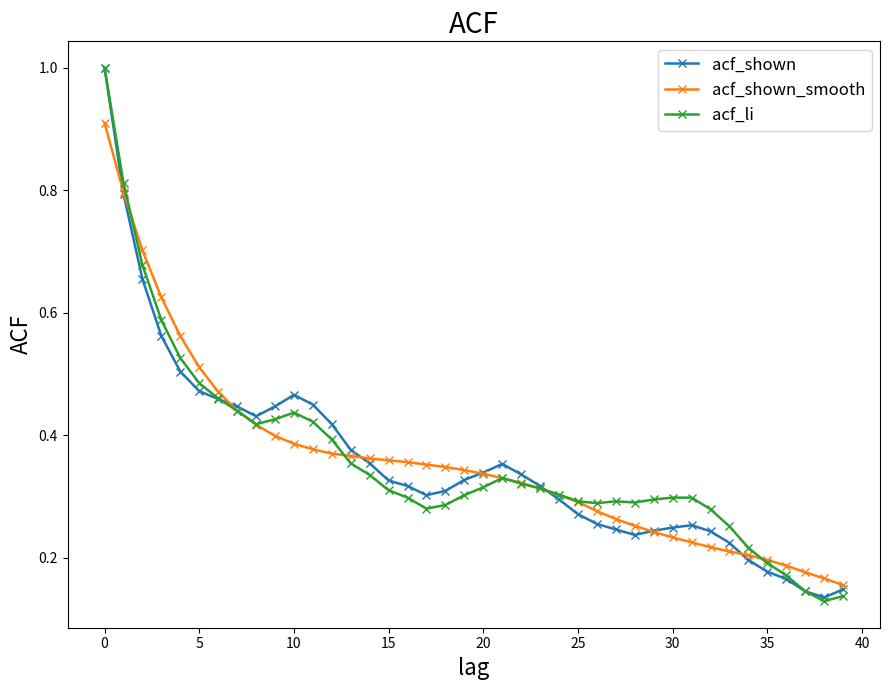

What is the maximum value for acf_shown?

1.0